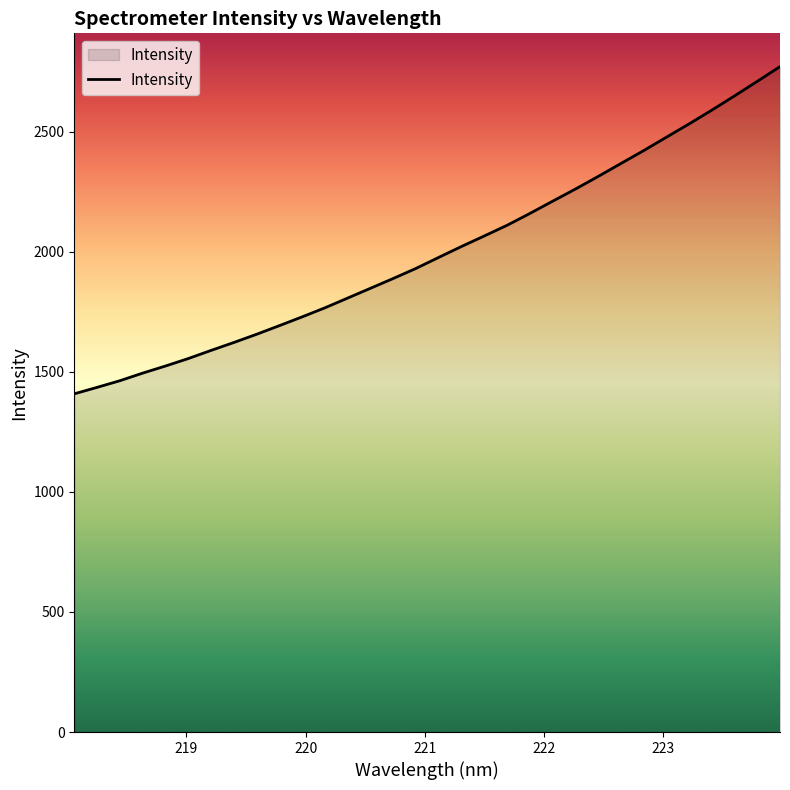

What is the greatest value displayed?

2771.3